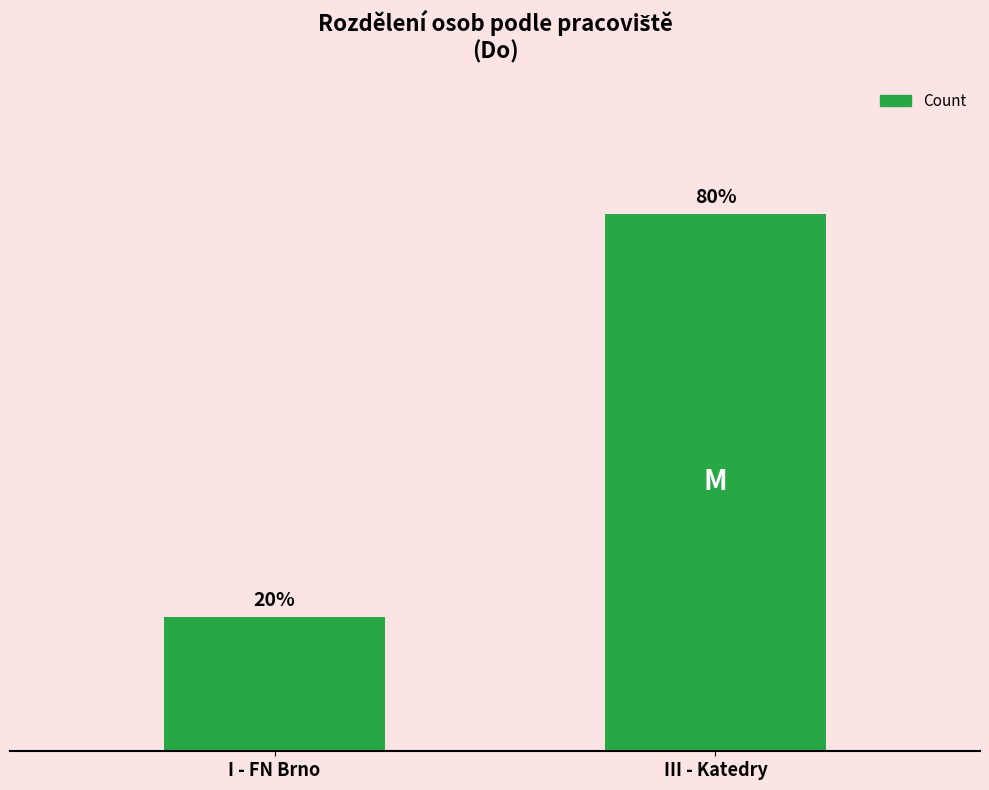

What is the sum of all values?

5